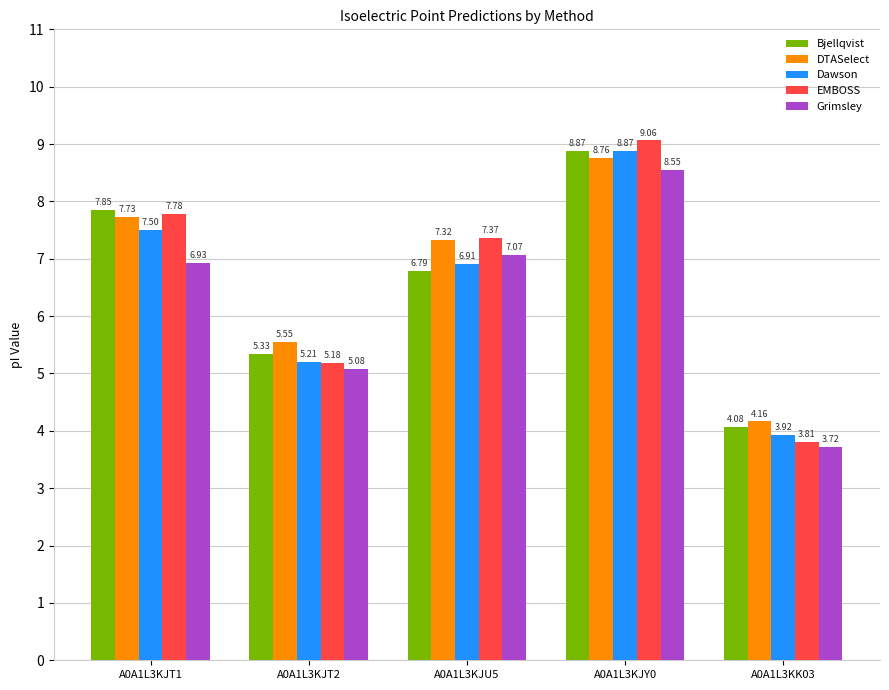

What is the sum of all Dawson values?

32.4